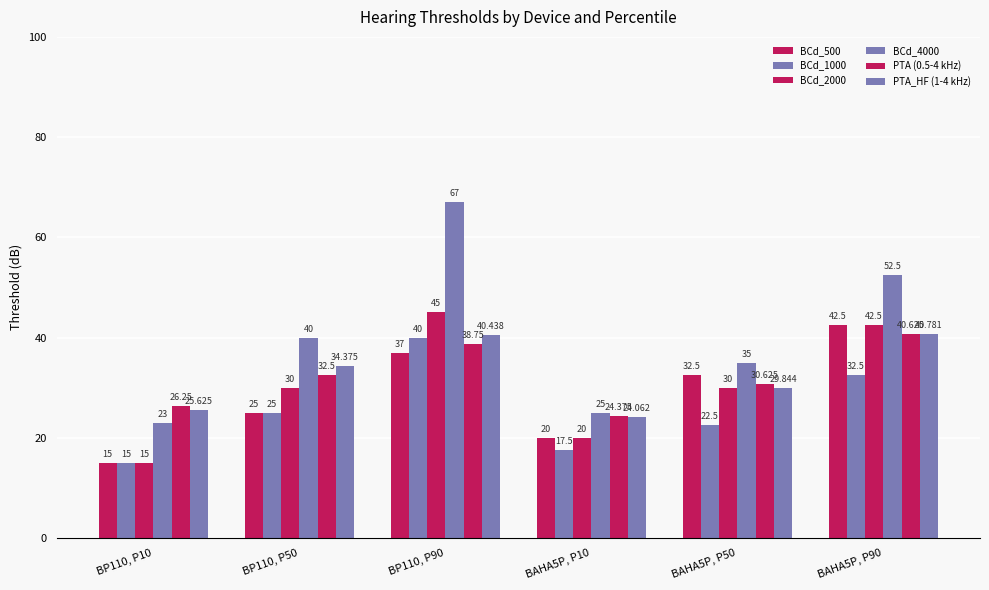

Count the number of categories in the chart.

6